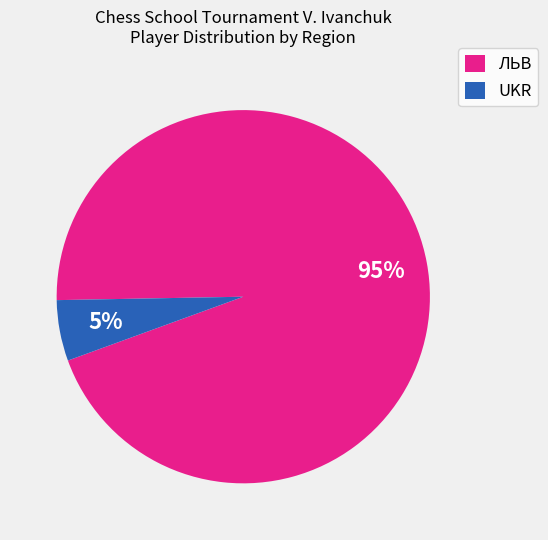

Does ЛЬВ account for over 50% of the chart?

Yes